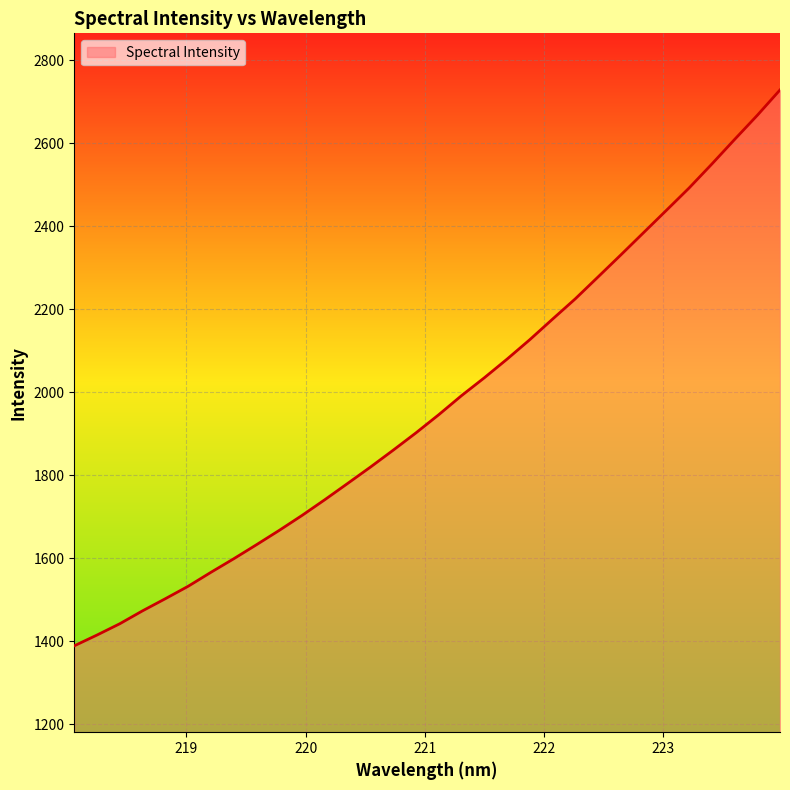

True or false: the data has more than 0 interior local peaks.

False